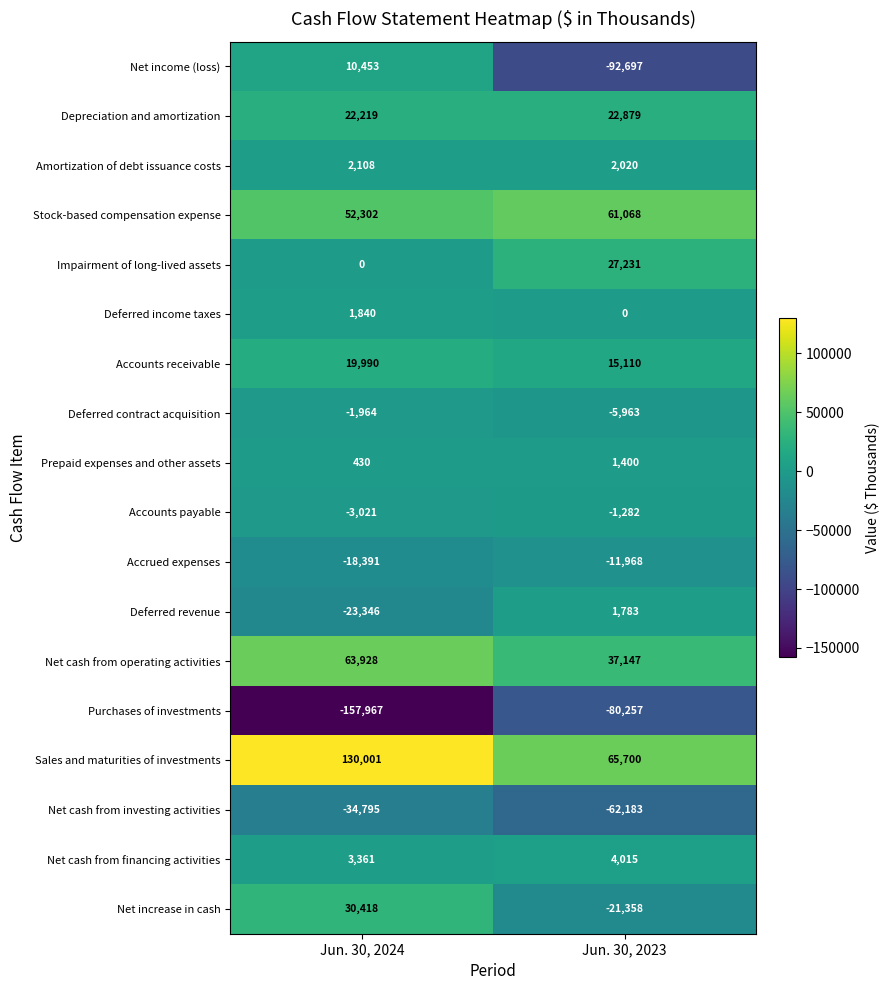

What is the average value of the Net cash from investing activities series?

-48489